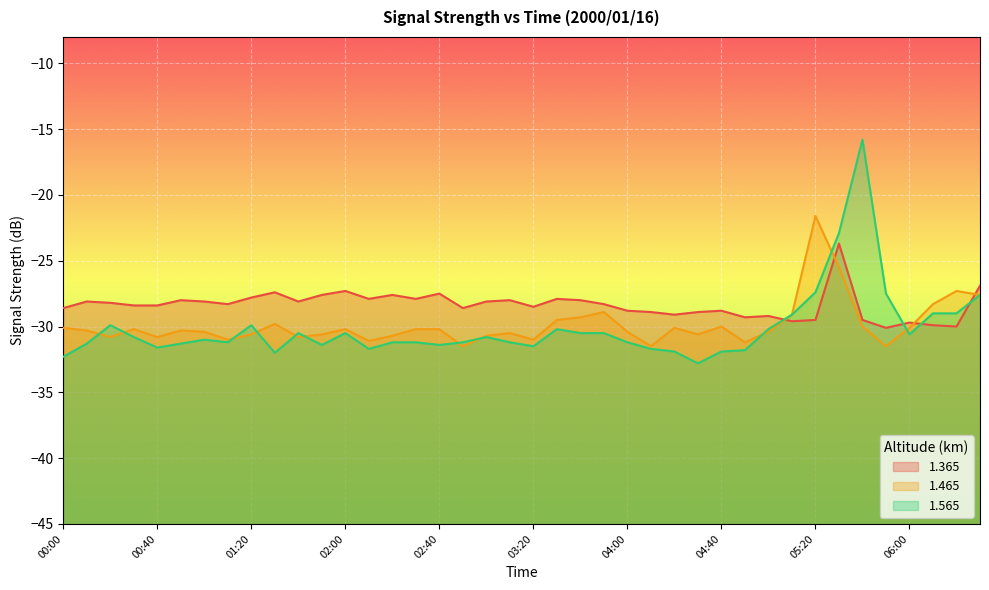

Which has a higher value, 00:20 or 02:50?

00:20